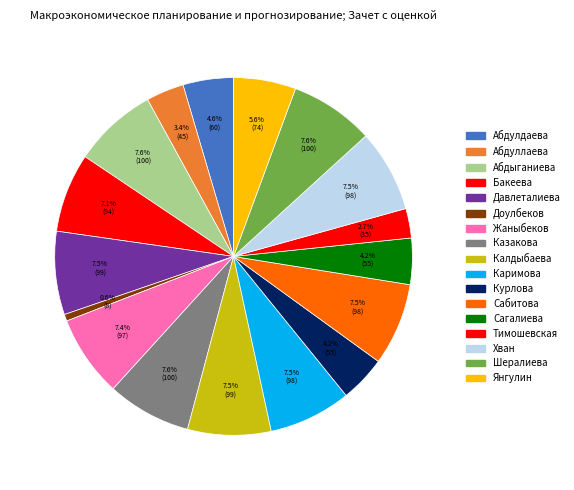

Is there any slice that represents more than half of the pie?

No